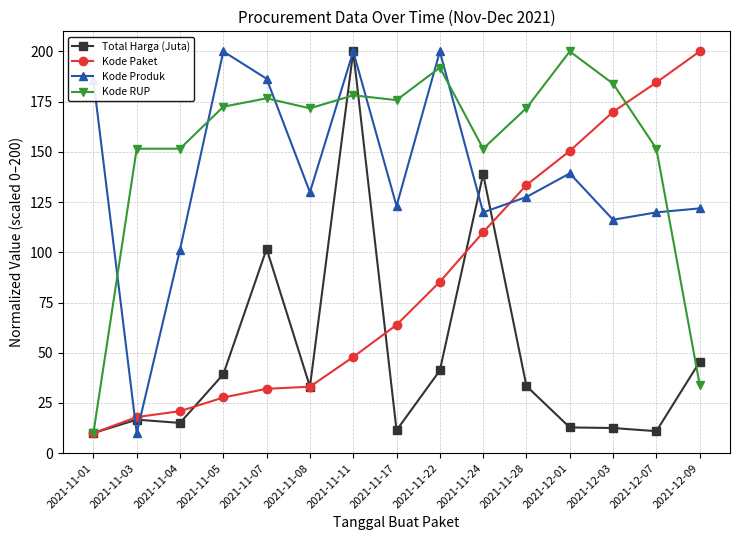

Is it true that Kode Produk equals 155.2 at 2021-11-04?

False